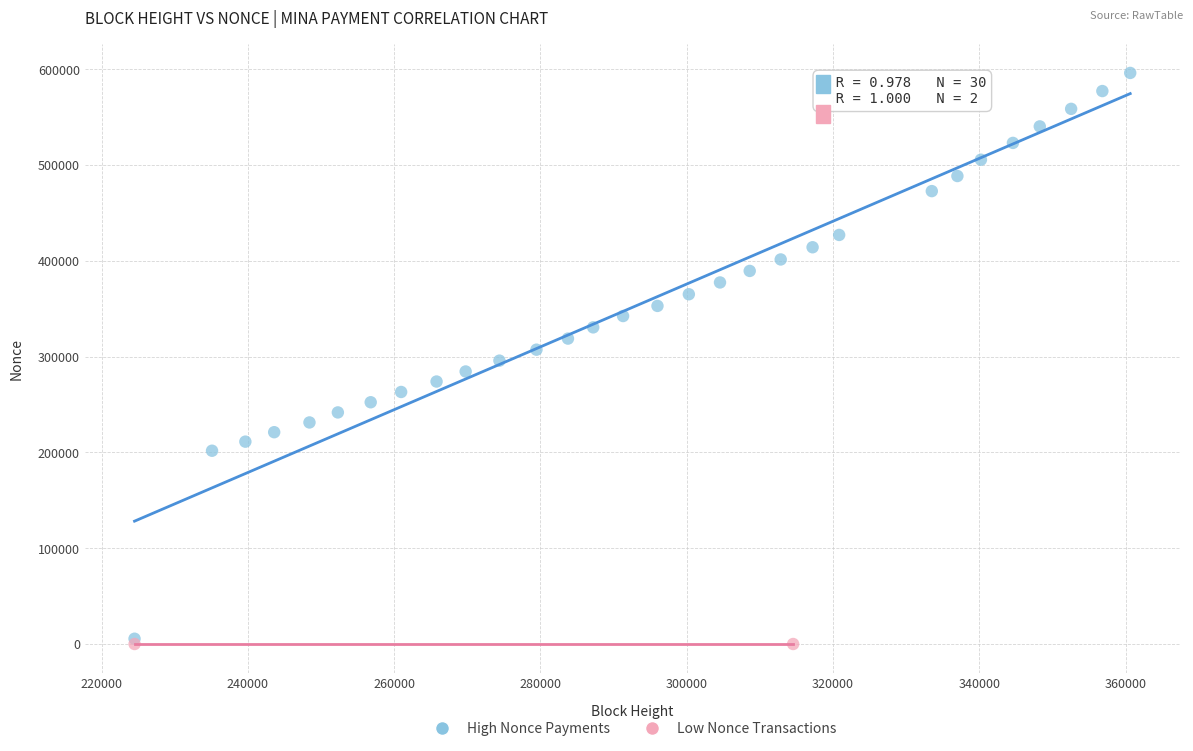

Which series reaches the minimum Y coordinate?

Low Nonce Transactions